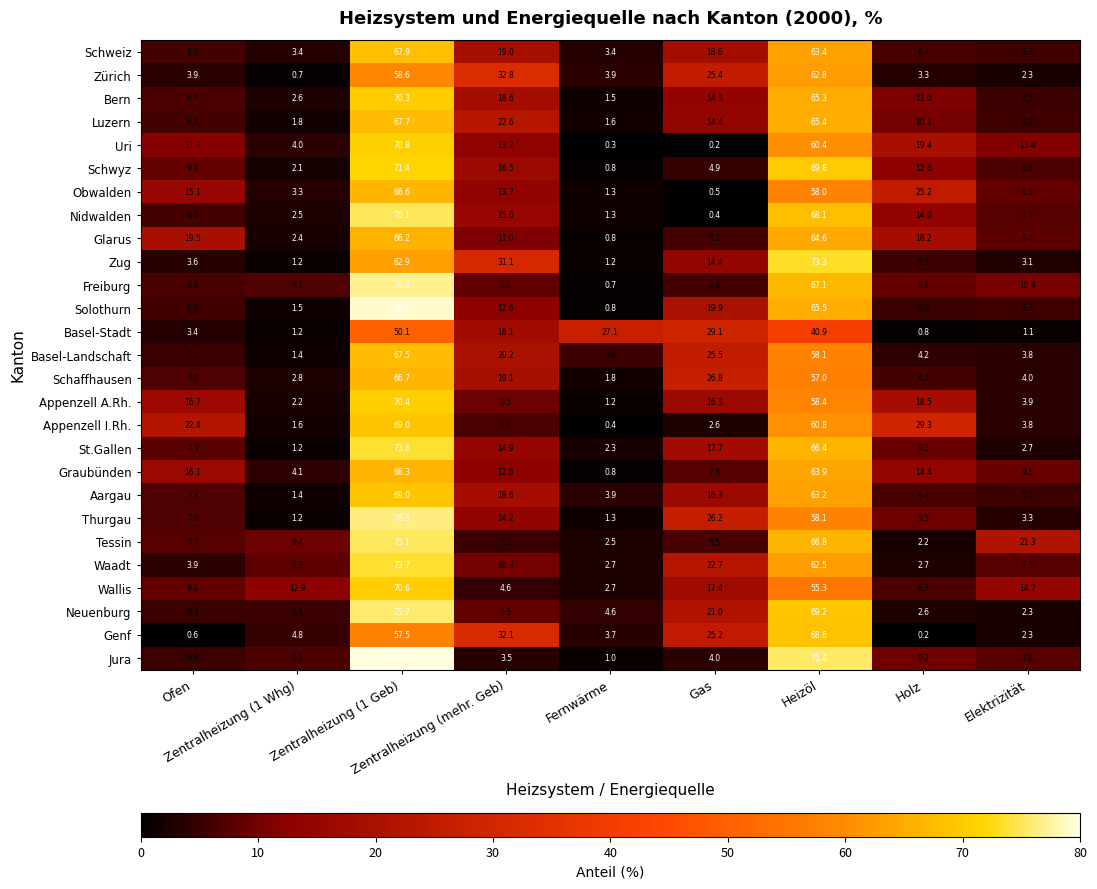

Which series has the widest spread of values?

Jura